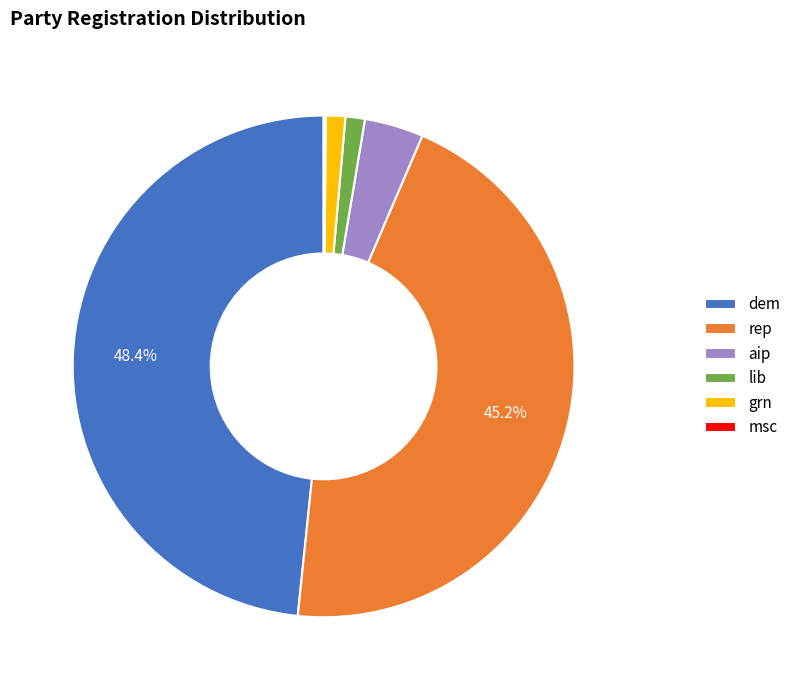

Is there a majority slice in this chart?

No